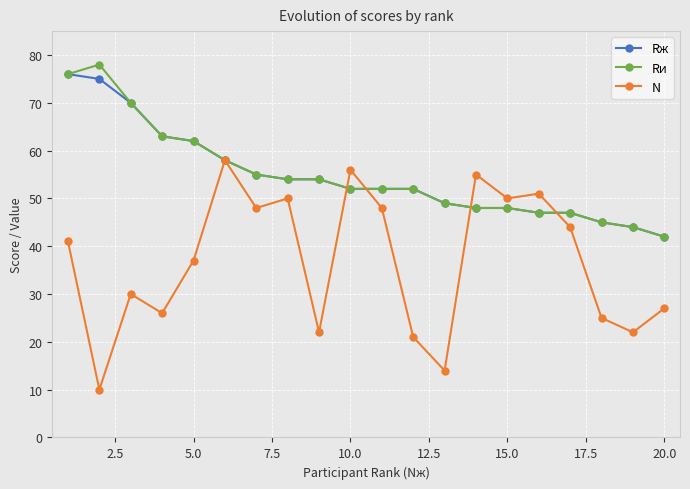

Which series has the widest spread of values?

N